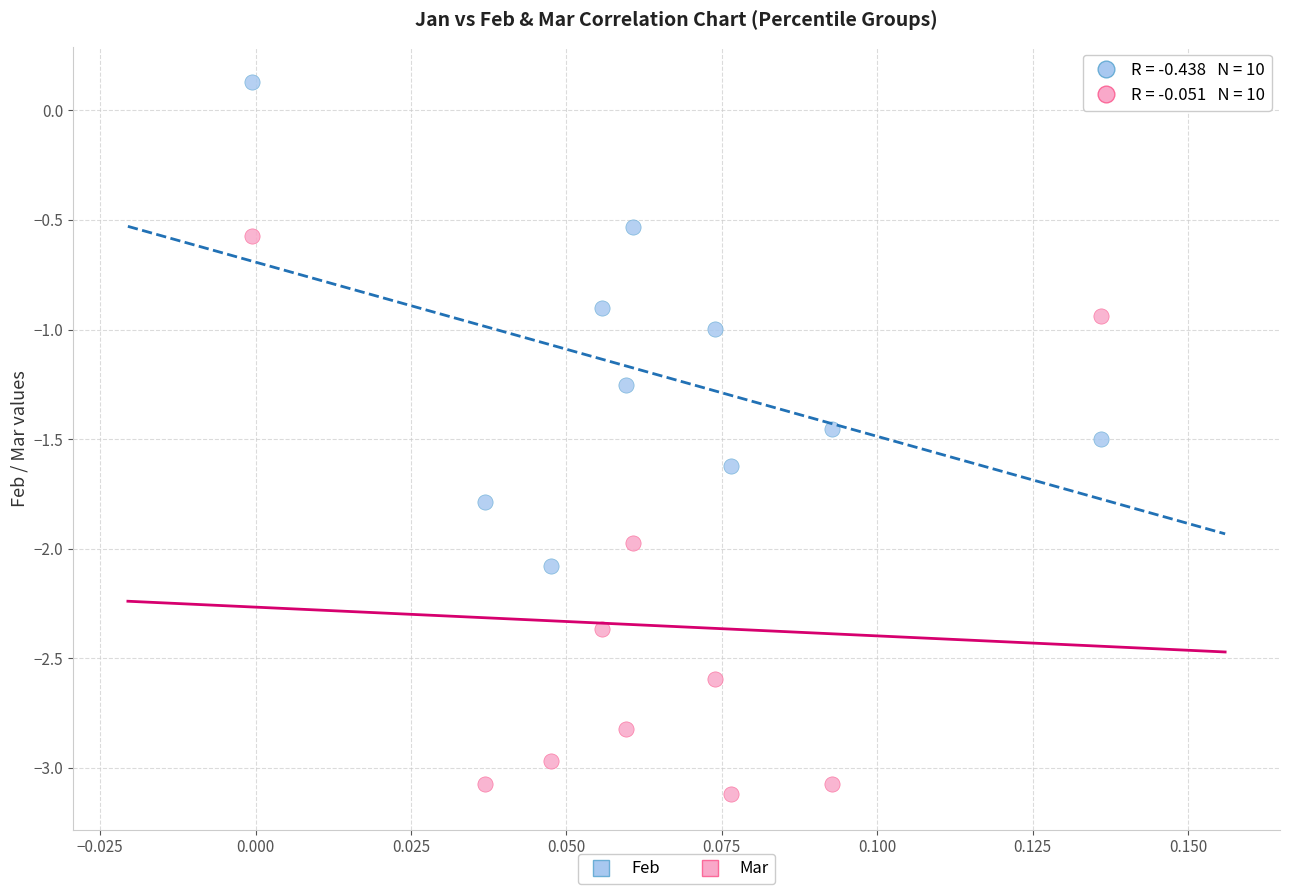

Across all data points, what is the range of Y values (max minus min)?

3.2